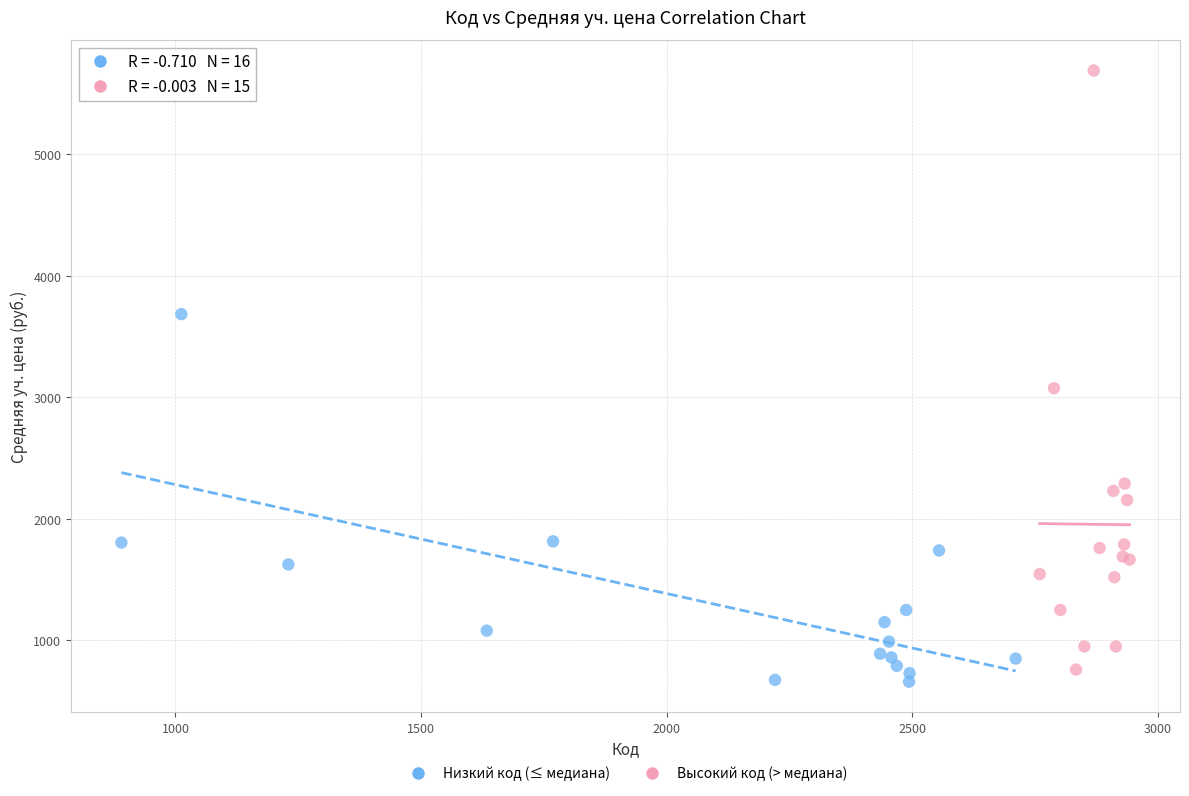

What are all the series names shown in the legend?

Низкий код (≤ медиана), Высокий код (> медиана)